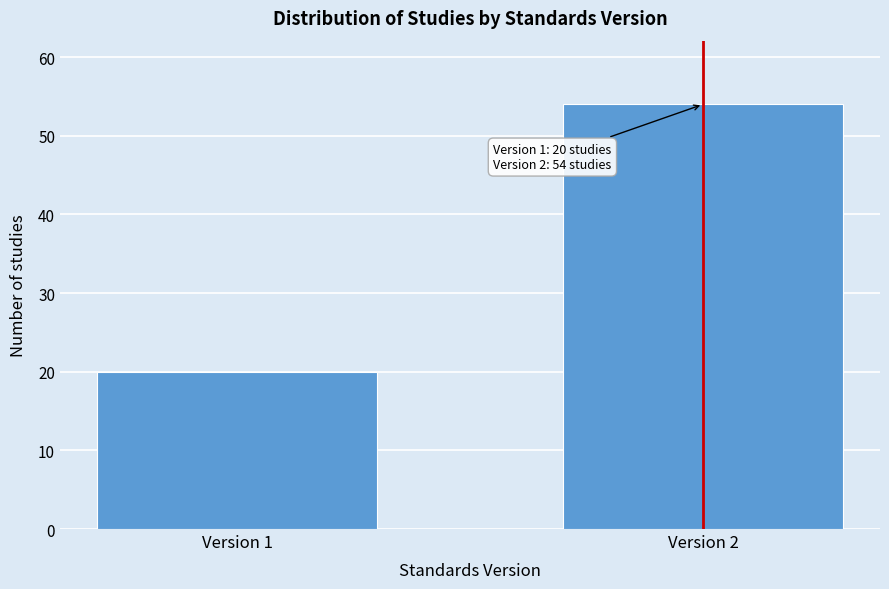

Reading left to right, list all the values displayed in this chart.

Version 1=20	Version 2=54